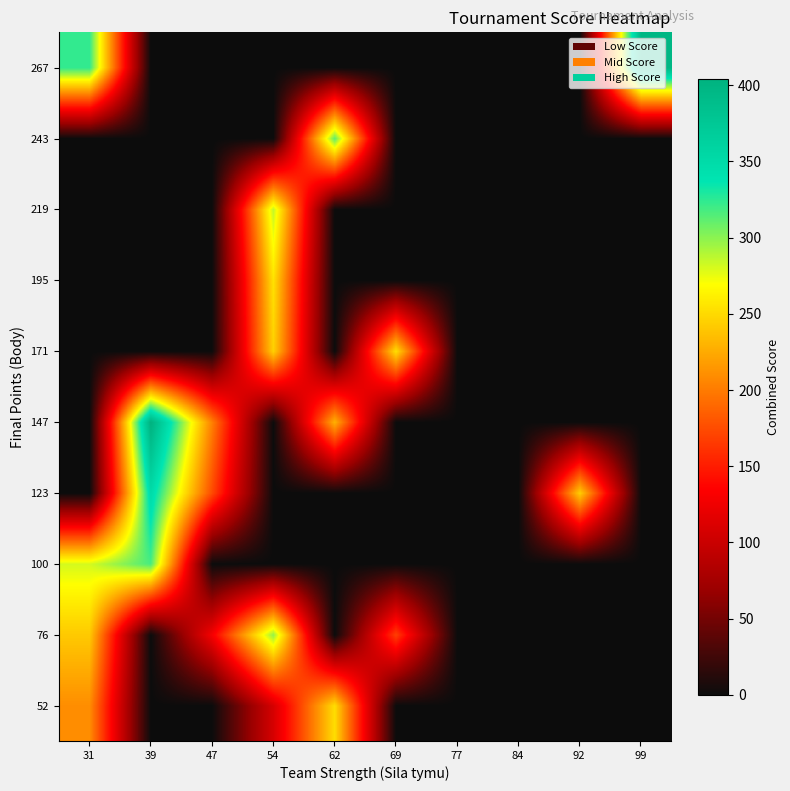

What is the maximum value shown in the chart?

404.4